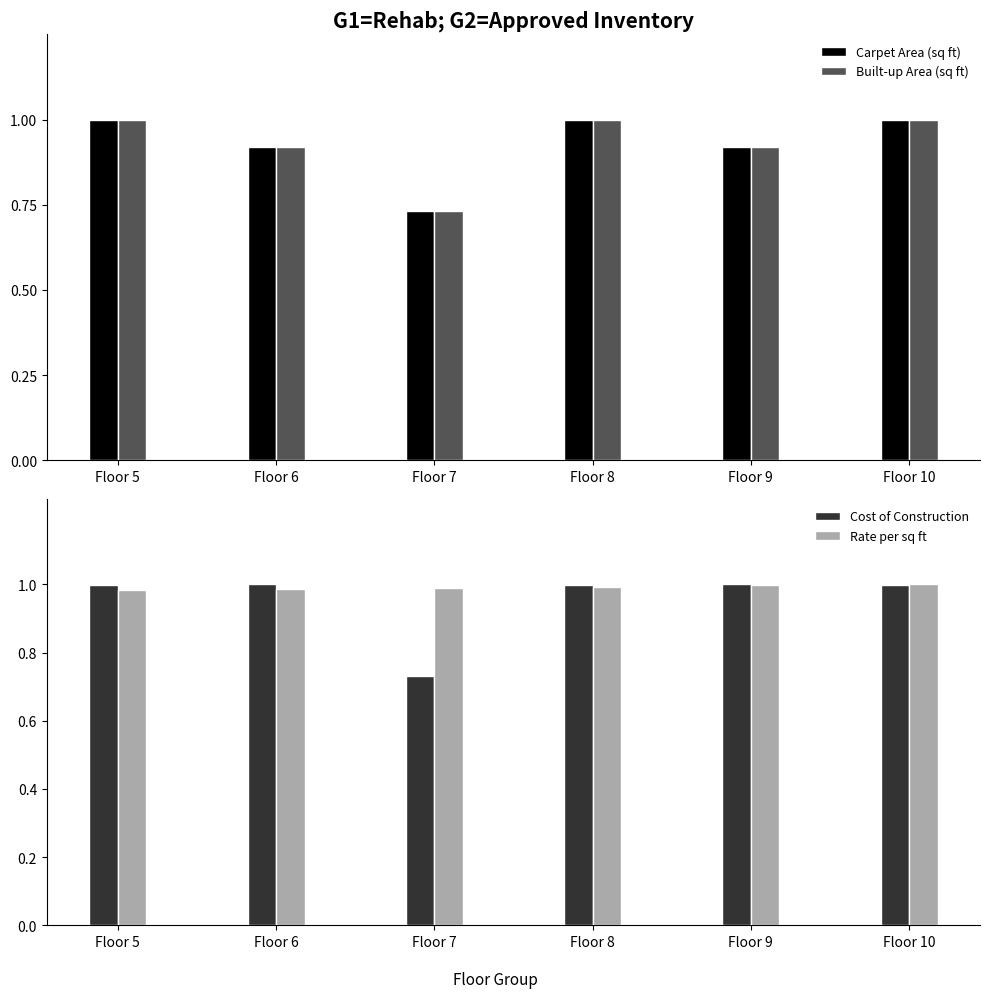

Reading left to right, extract all data points from this chart.

Carpet Area (sq ft): Floor 5=1.0	Floor 6=0.9	Floor 7=0.7	Floor 8=1.0	Floor 9=0.9	Floor 10=1.0
Built-up Area (sq ft): Floor 5=1.0	Floor 6=0.9	Floor 7=0.7	Floor 8=1.0	Floor 9=0.9	Floor 10=1.0
Cost of Construction: Floor 5=1.0	Floor 6=1.0	Floor 7=0.7	Floor 8=1.0	Floor 9=1.0	Floor 10=1.0
Rate per sq ft: Floor 5=1.0	Floor 6=1.0	Floor 7=1.0	Floor 8=1.0	Floor 9=1.0	Floor 10=1.0